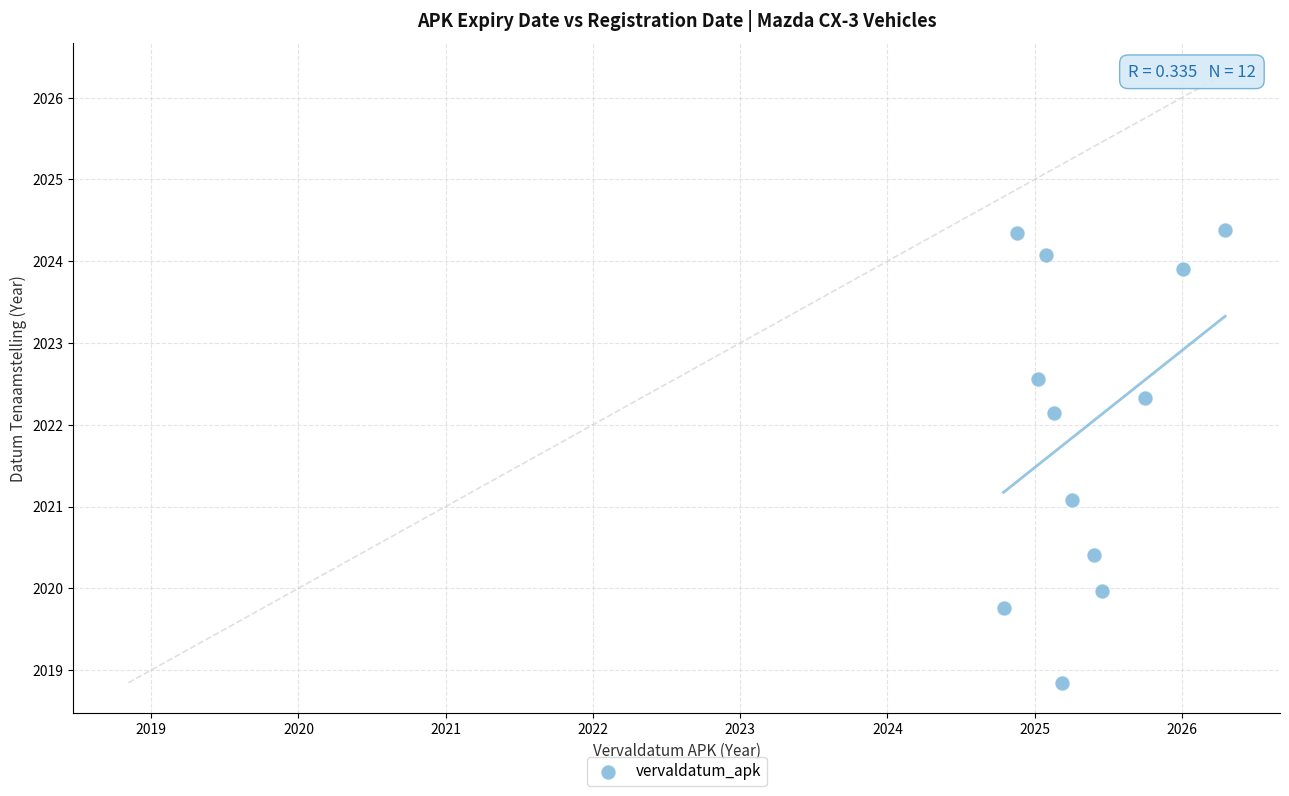

What is the range of X values (max minus min)?

1.5